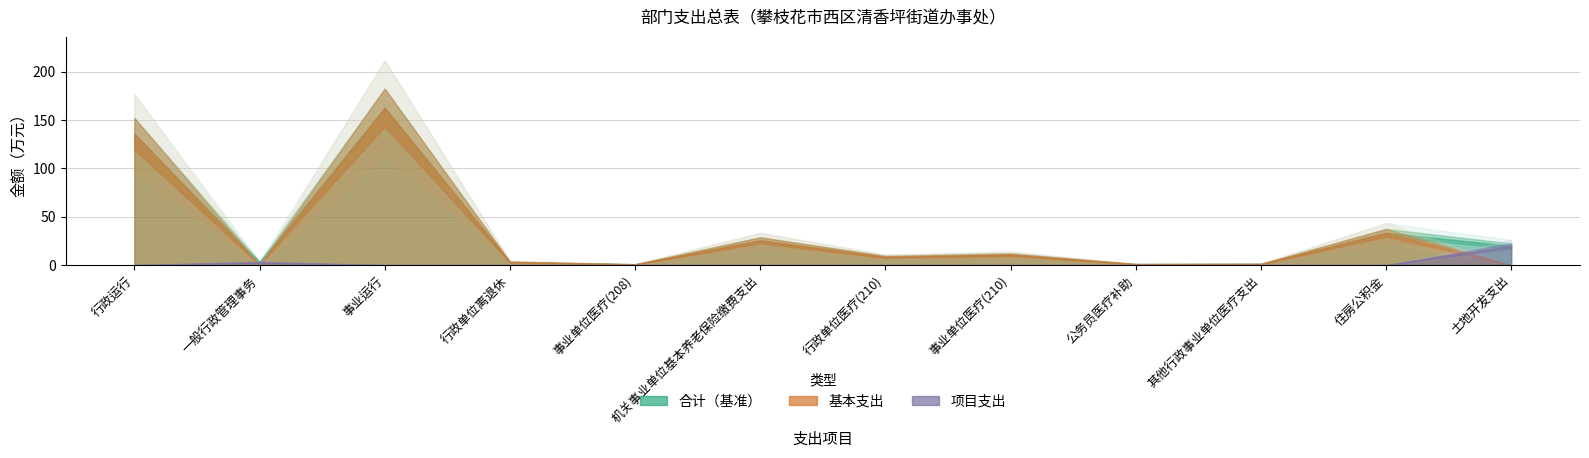

Where does the 基本支出 series first go above 8?

行政运行